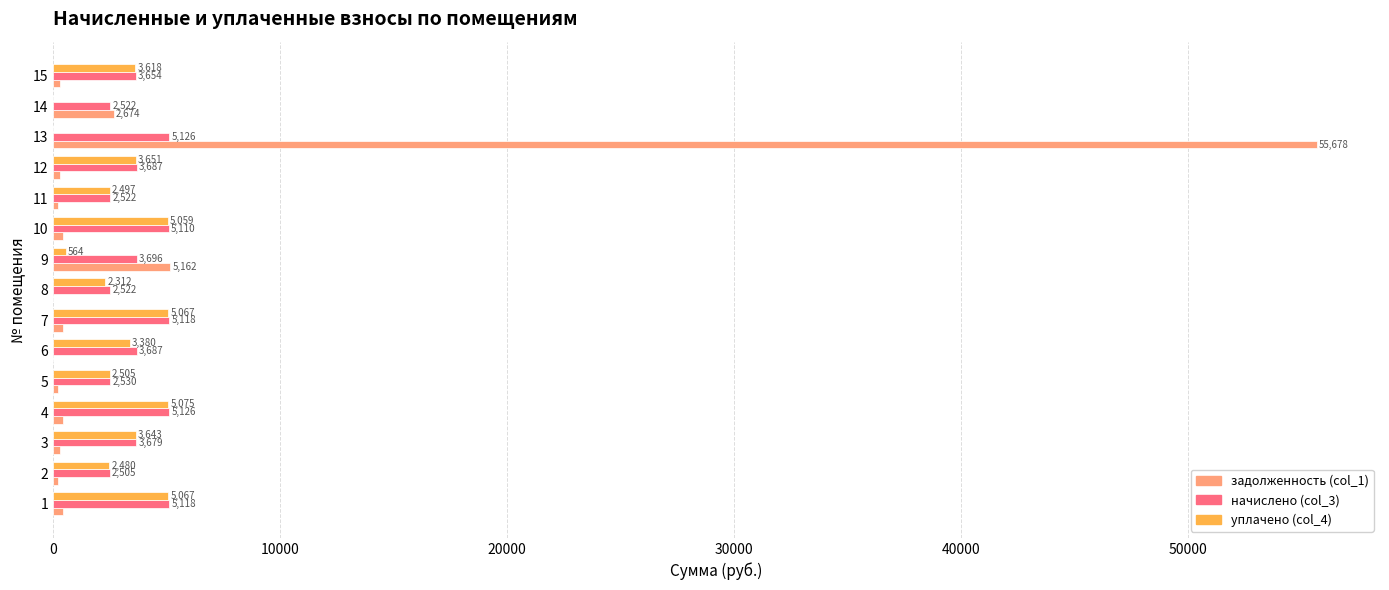

Is it true that начислено (col_3) equals 2521.8 at 14?

True